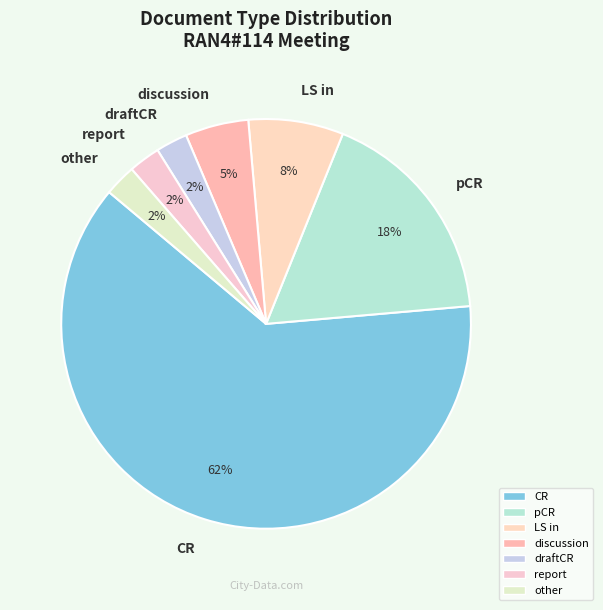

To the nearest percent, what percentage of the pie is discussion?

5%